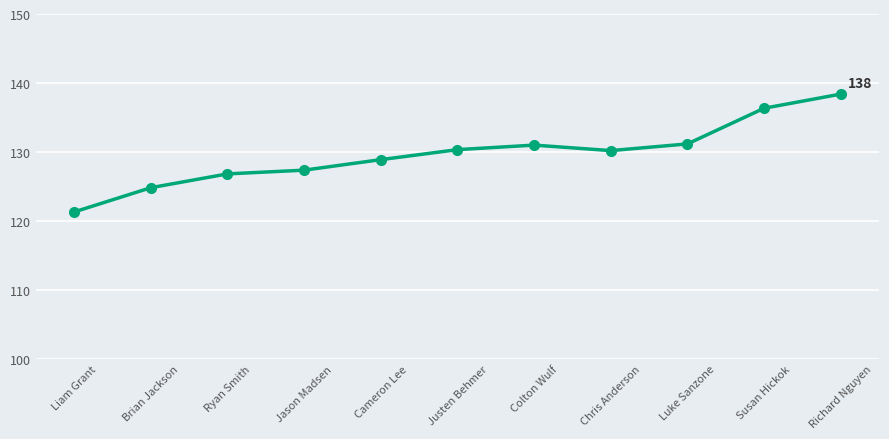

Does the chart display data point markers on the line(s)?

Yes